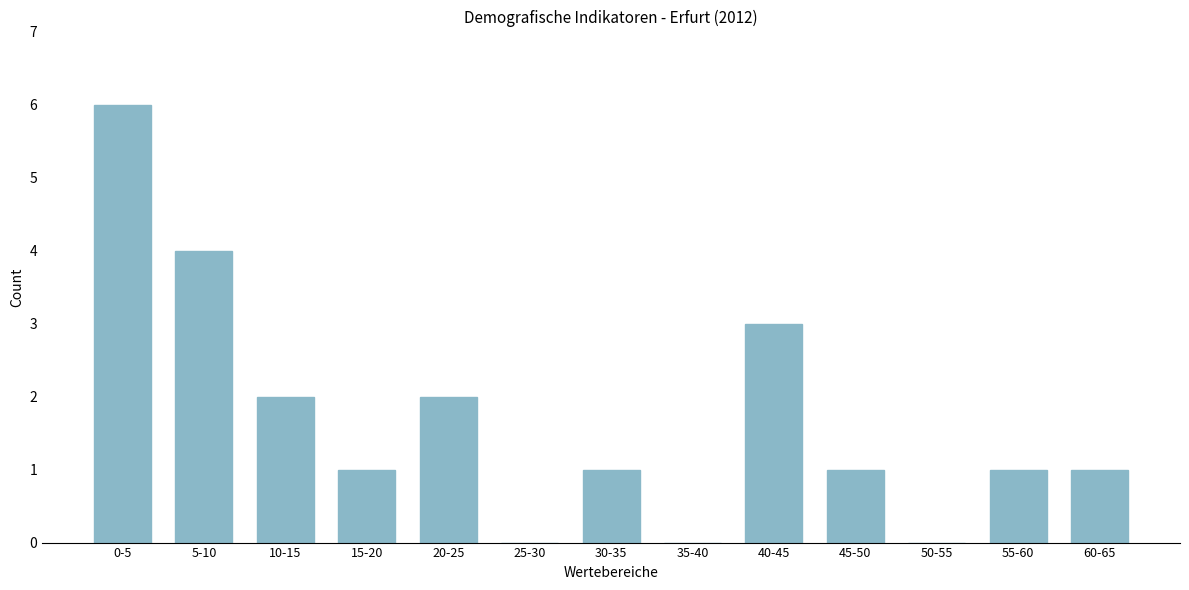

Reading left to right, list all the values displayed in this chart.

0-5=6	5-10=4	10-15=2	15-20=1	20-25=2	25-30=0	30-35=1	35-40=0	40-45=3	45-50=1	50-55=0	55-60=1	60-65=1